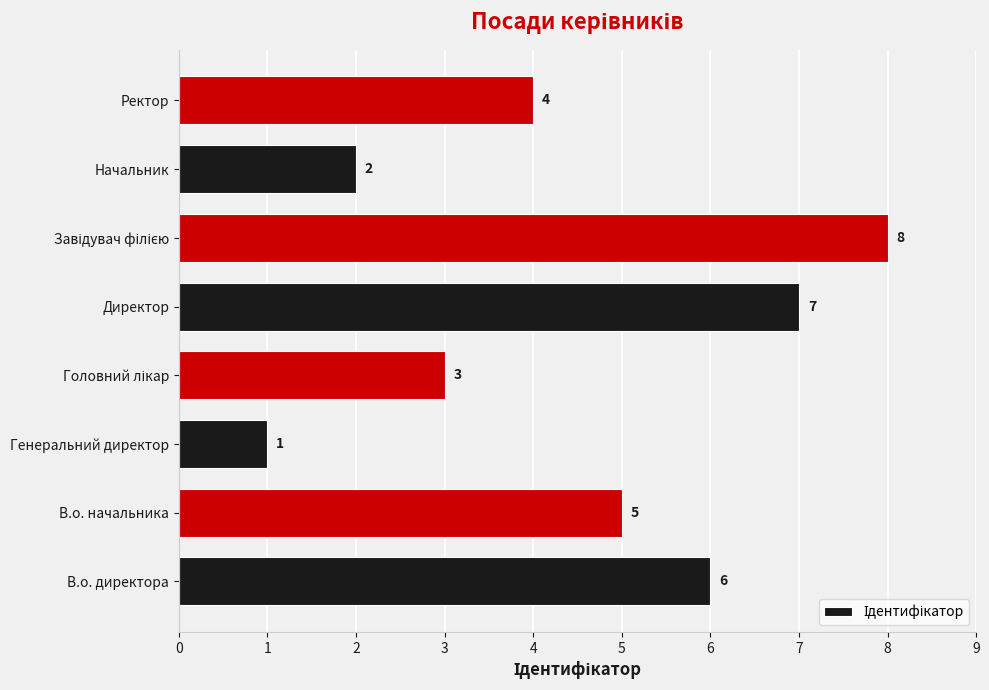

Between В.о. директора and В.о. начальника, which is larger?

В.о. директора